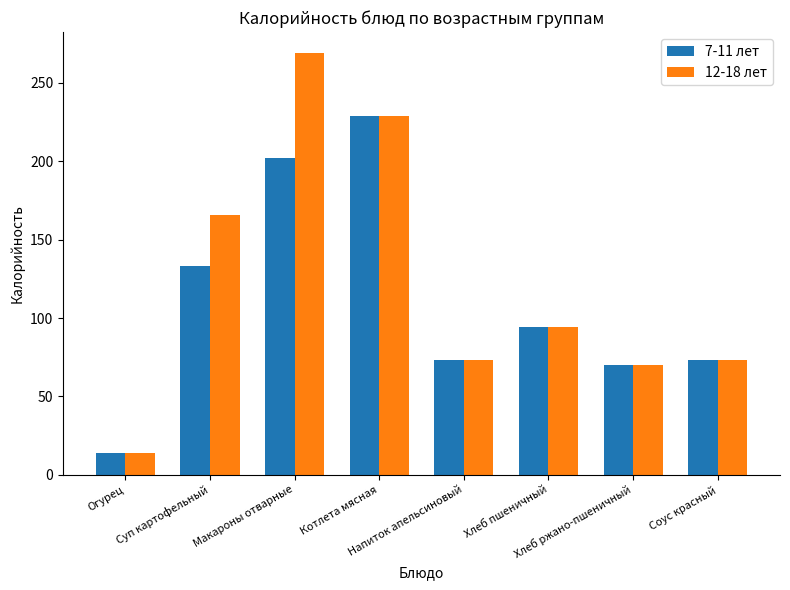

Which series has the largest total across all categories?

12-18 лет